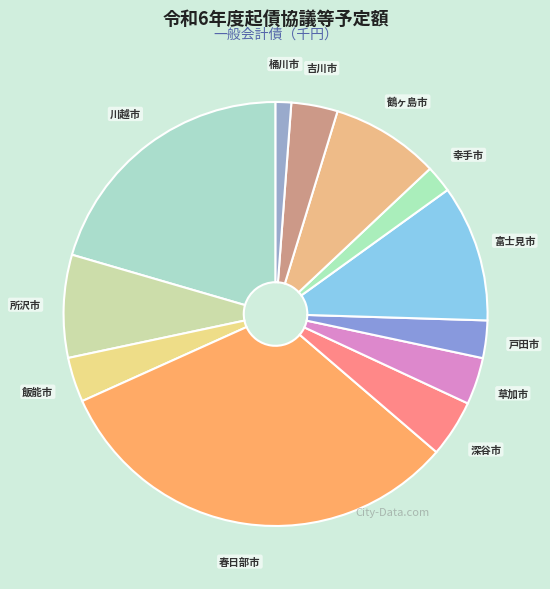

How many segments does this pie chart have?

12